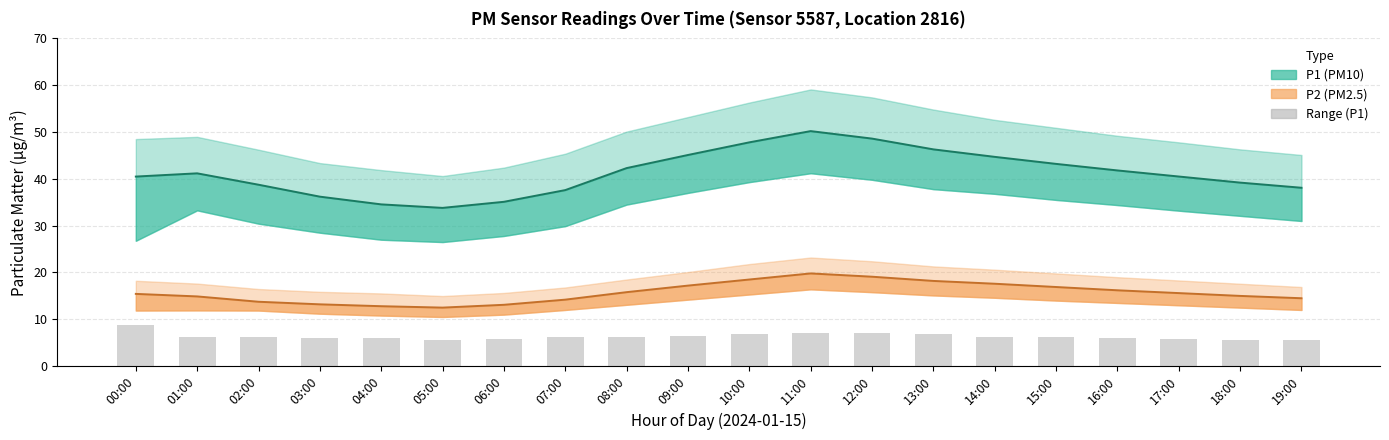

Does the chart contain any negative values?

No